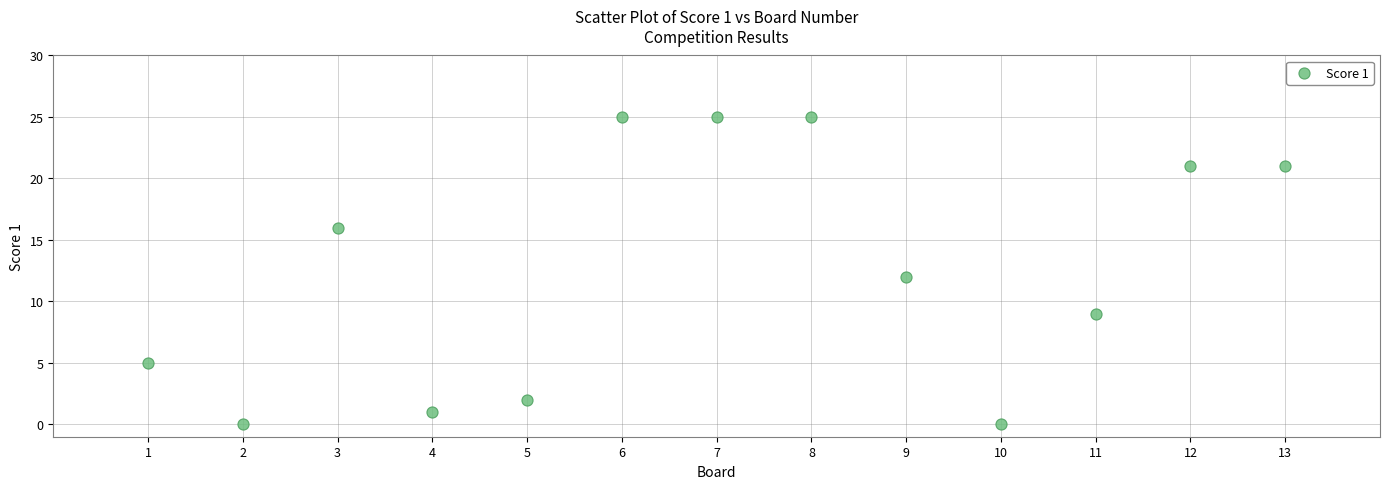

What is the range of Y values (max minus min)?

25